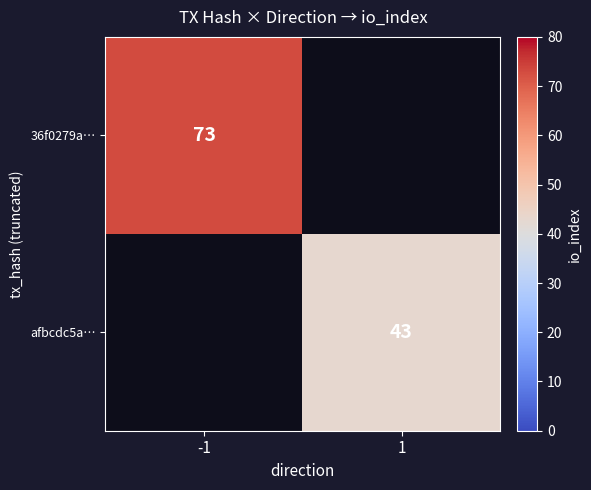

Is the value of 36f0279a… at -1 greater than the value of afbcdc5a… at 1?

Yes